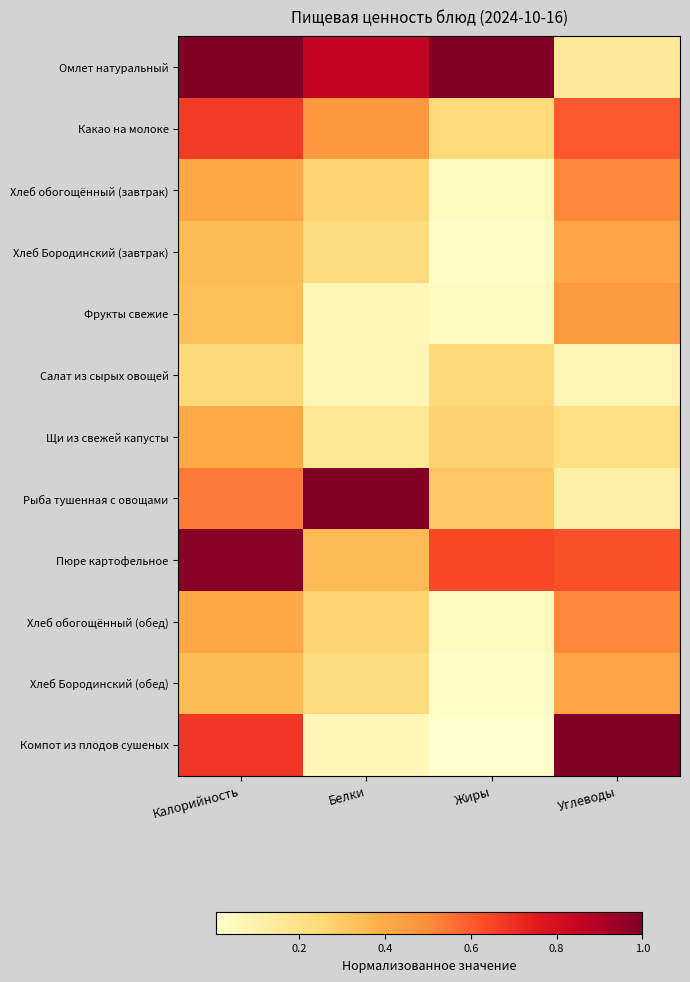

Which label corresponds to the smallest value in the chart?

Жиры